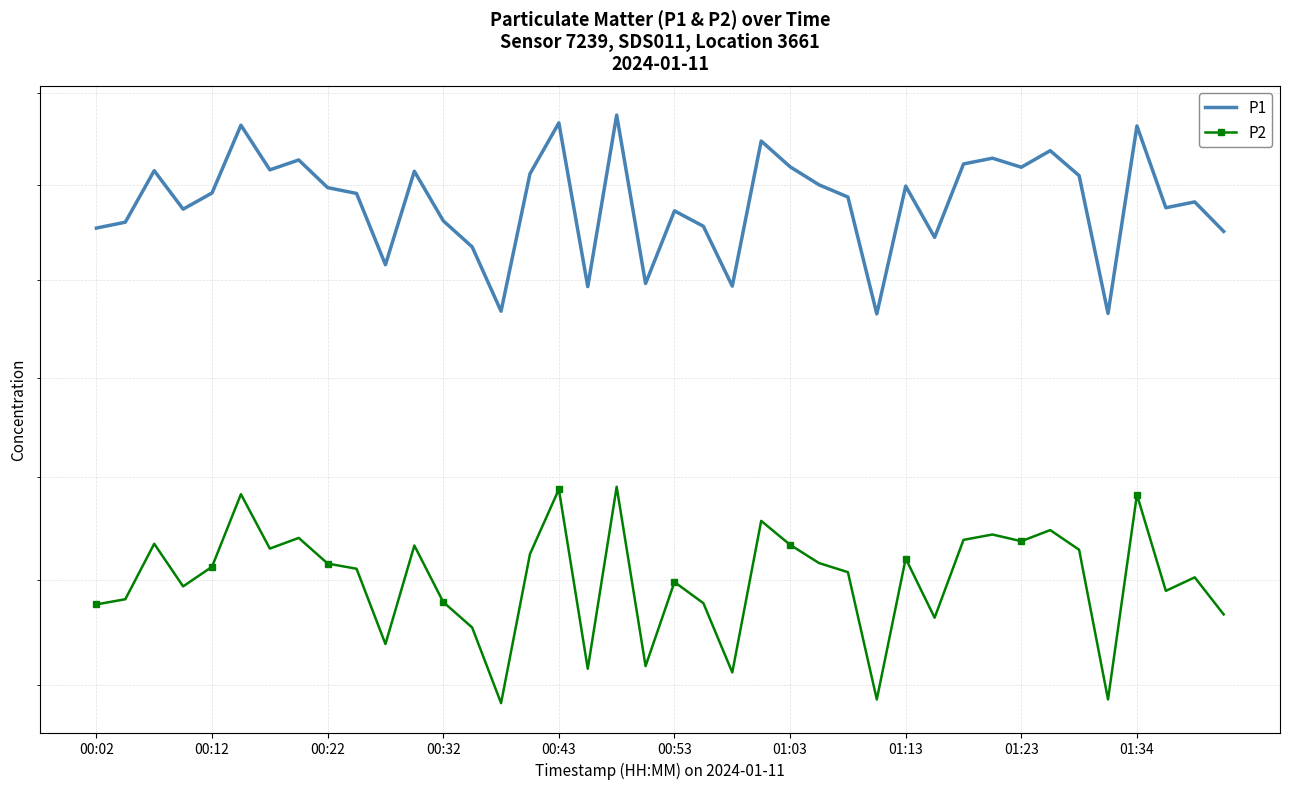

How many categories are shown in the chart?

40